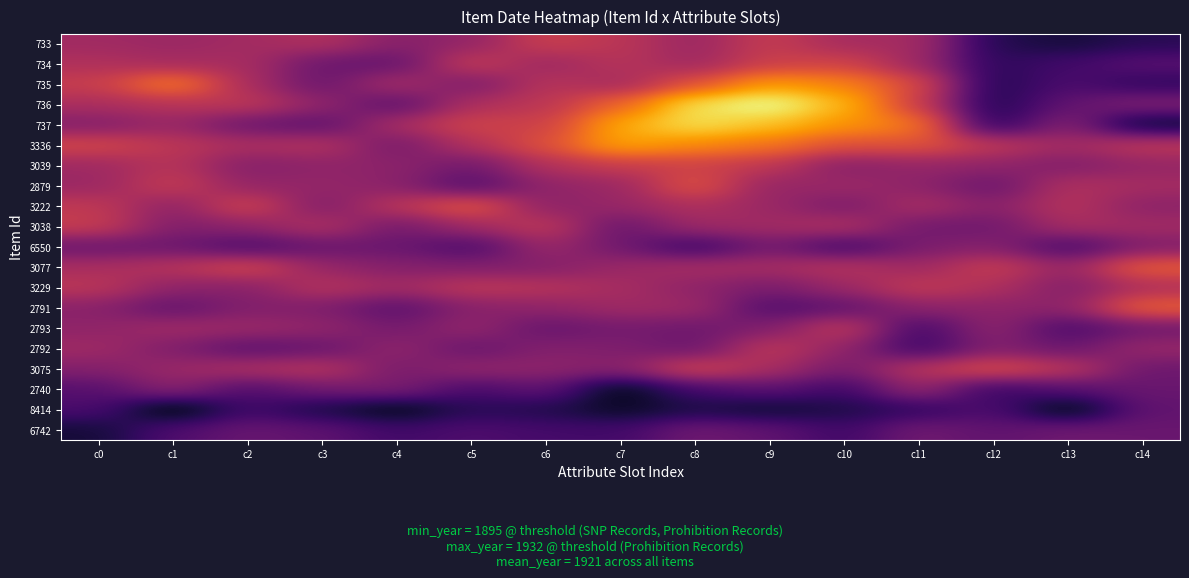

What is the spread (max minus min) of values at c14?

58.7